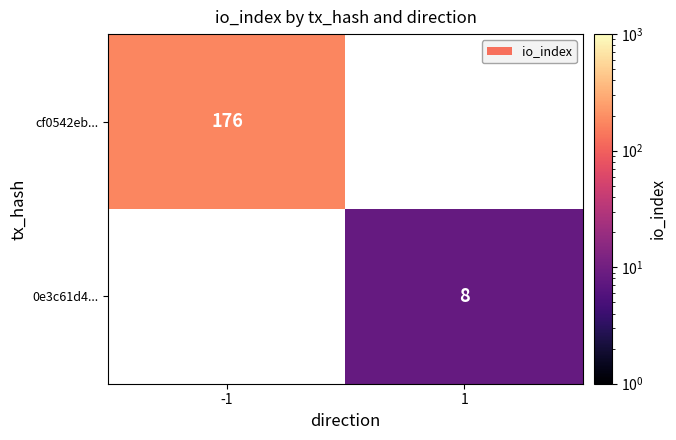

At how many categories does at least one series exceed 123?

1